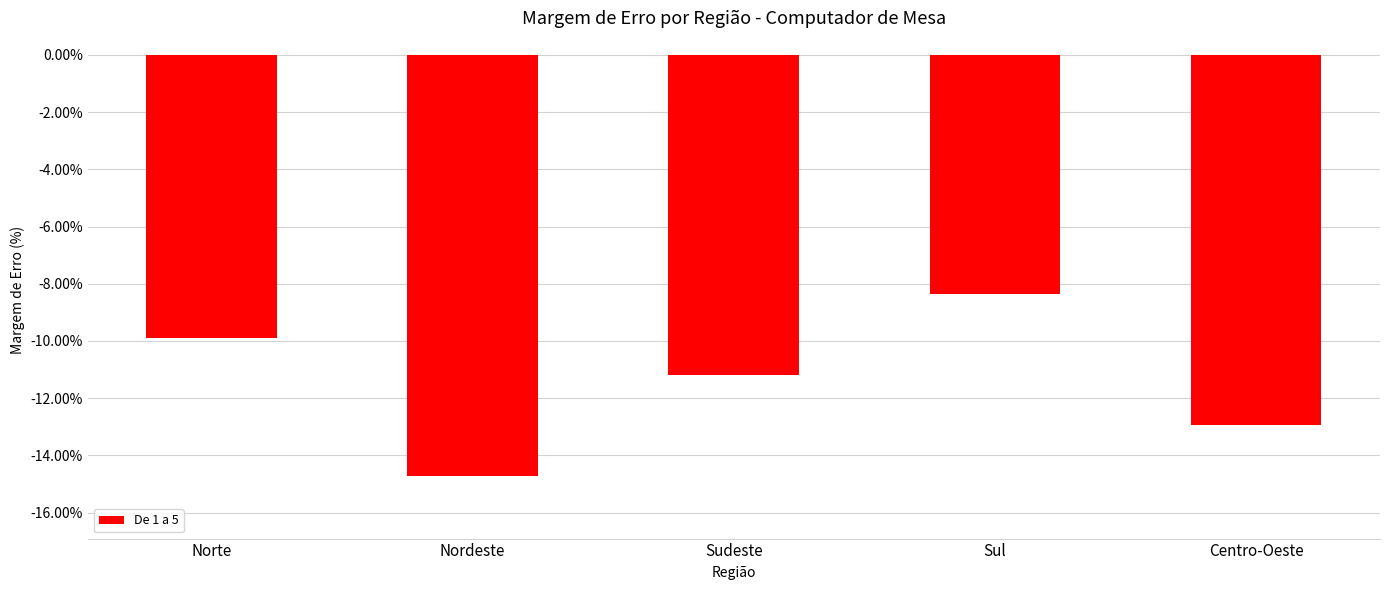

Between Nordeste and Norte, which is larger?

Norte